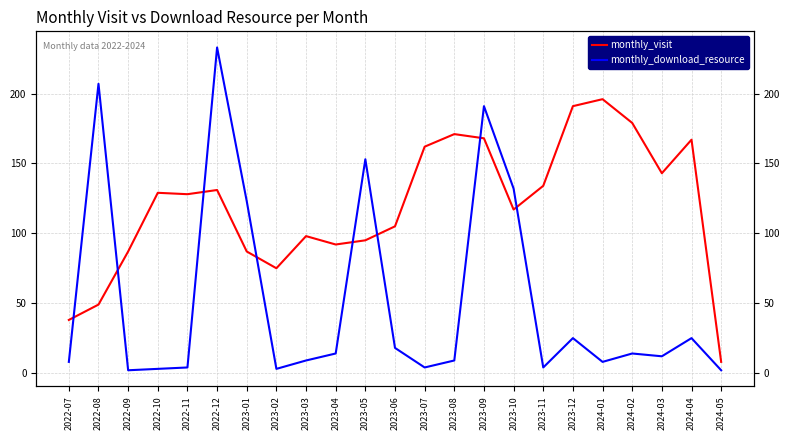

Read the monthly_download_resource value at 2022-08, to the nearest 10.

210